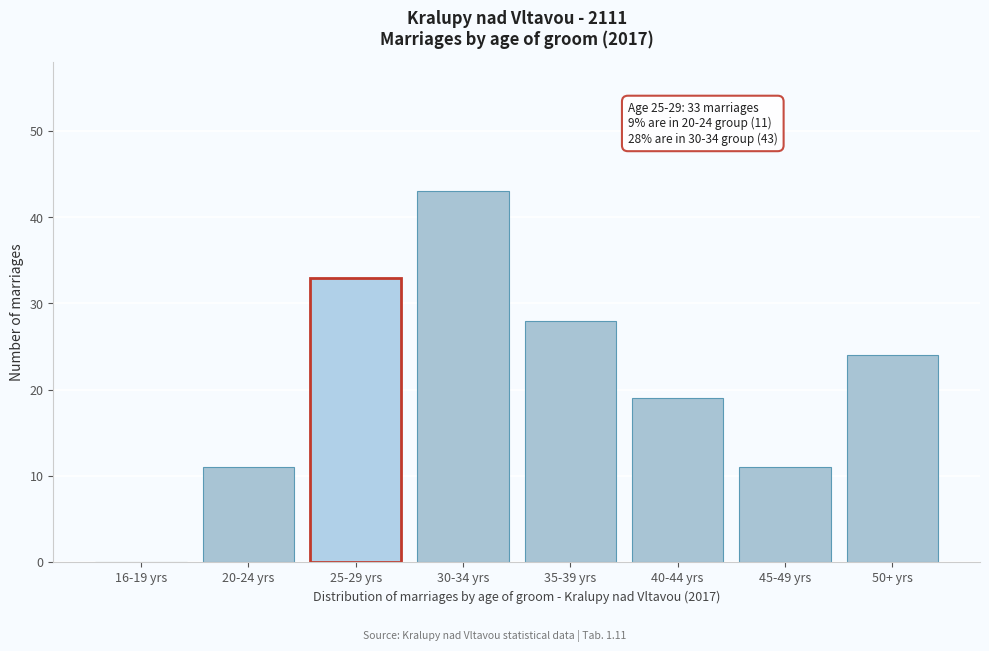

What value does the data have at 25-29 yrs, to the nearest 5?

35